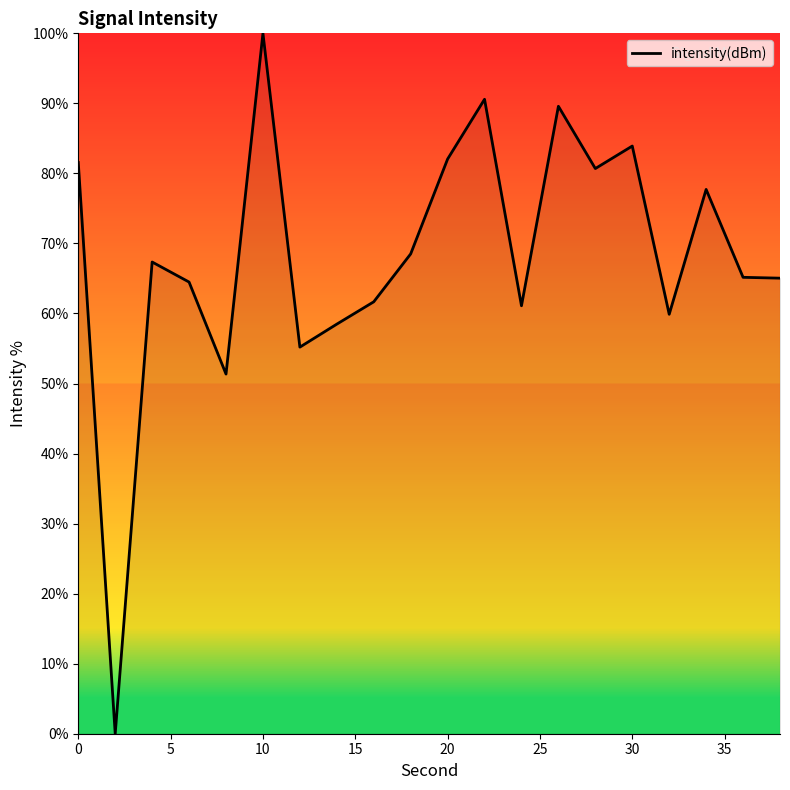

What is the maximum value shown in the chart?

100.0